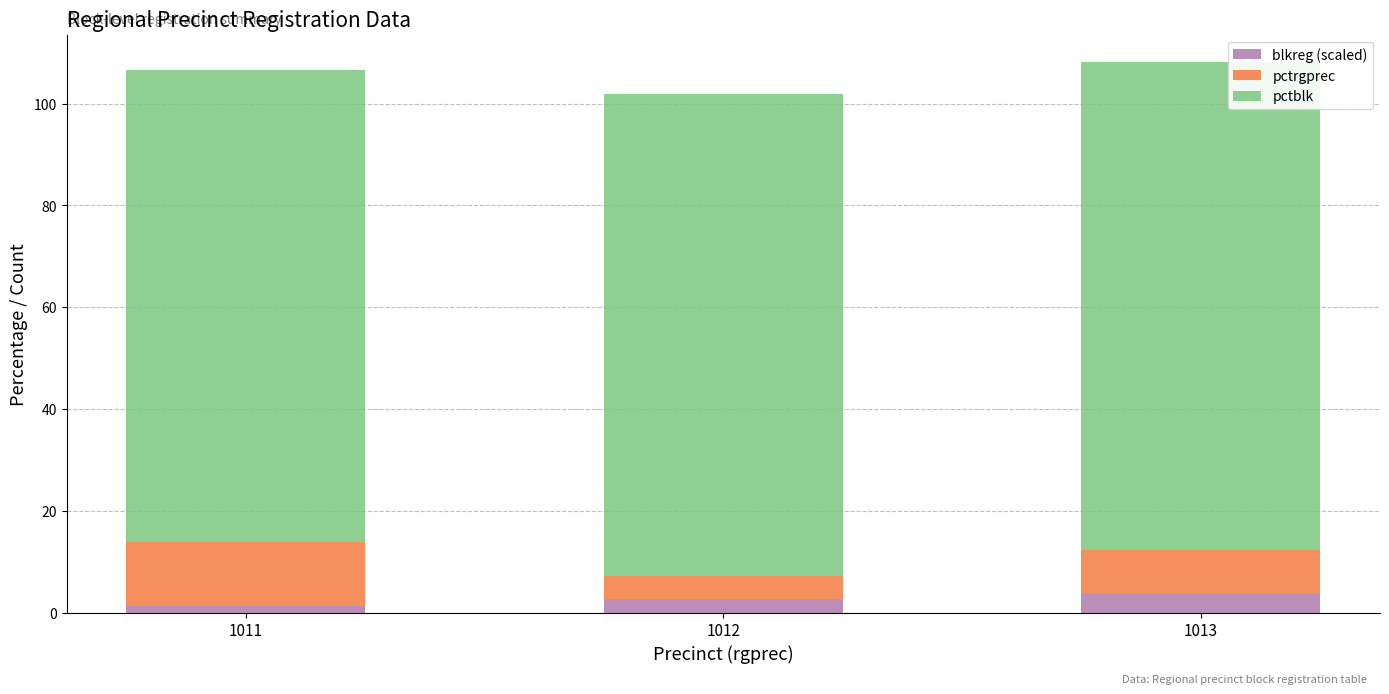

What is the sum of all blkreg (scaled) values?

7.7